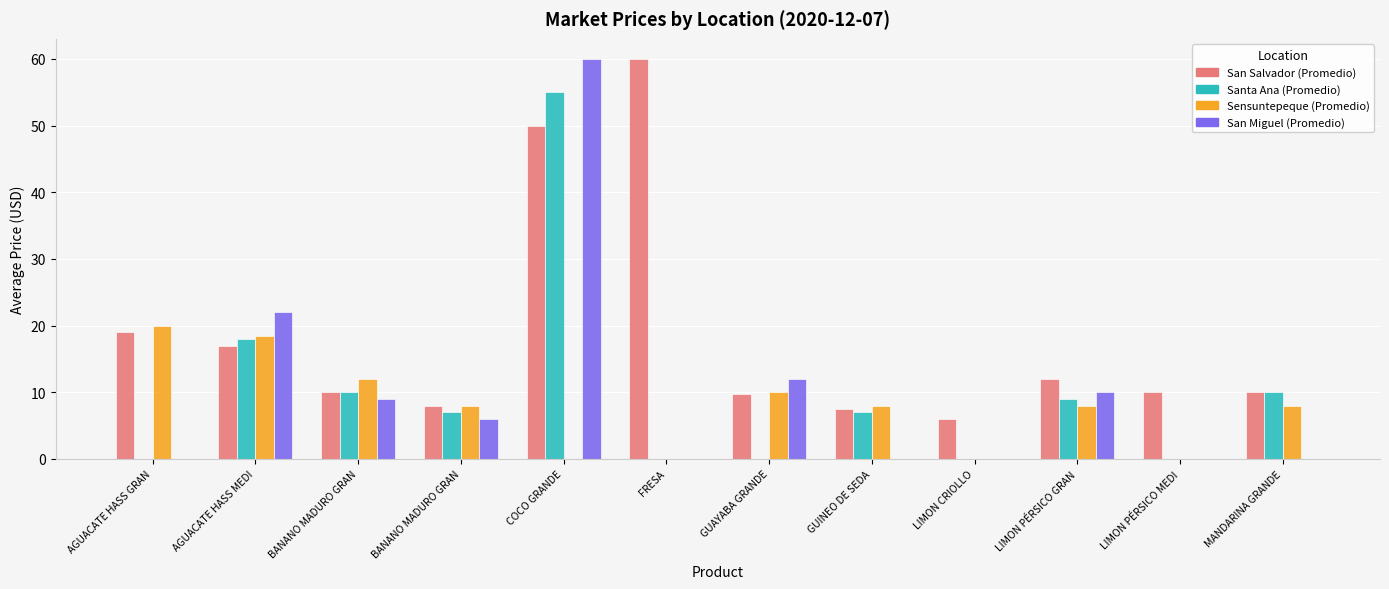

What are all the series names shown in the legend?

San Salvador (Promedio), Santa Ana (Promedio), Sensuntepeque (Promedio), San Miguel (Promedio)